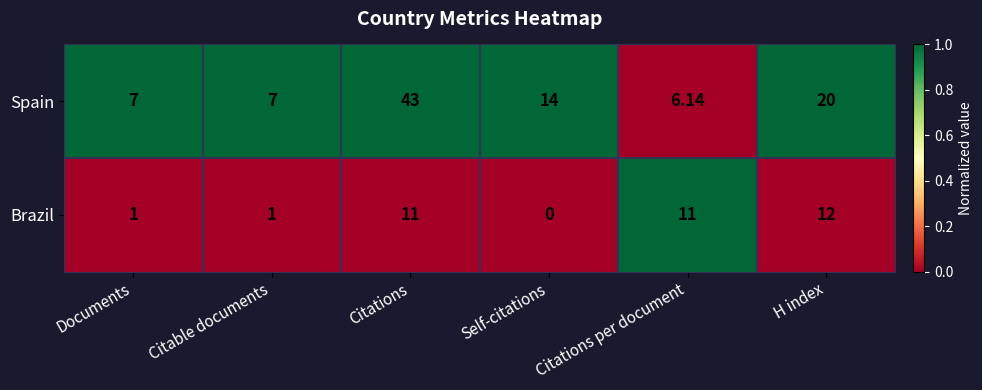

List the series in order of their overall mean, highest first.

Spain, Brazil